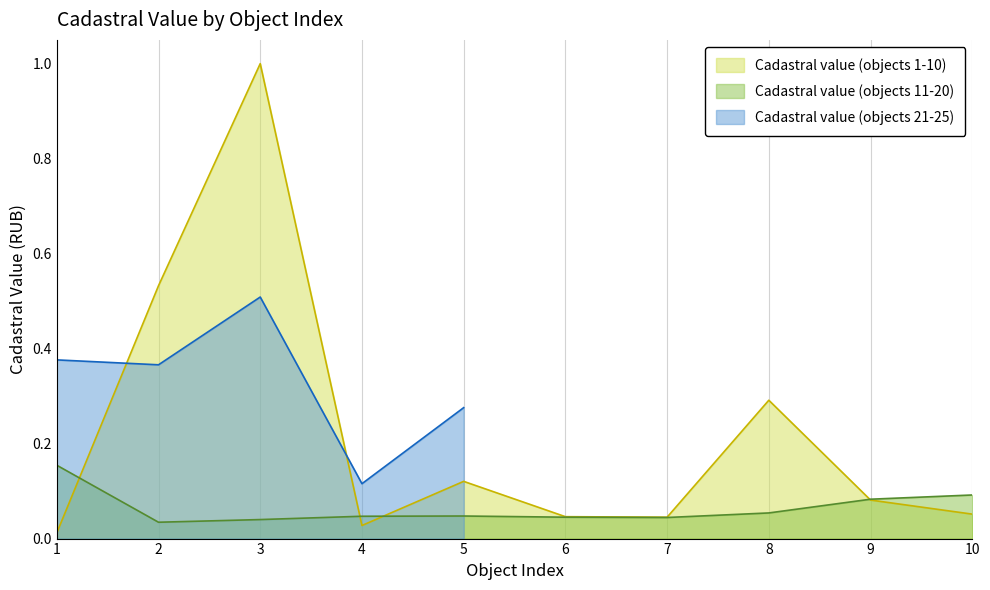

What is the sum of all Cadastral value (objects 11-20) values?

0.6